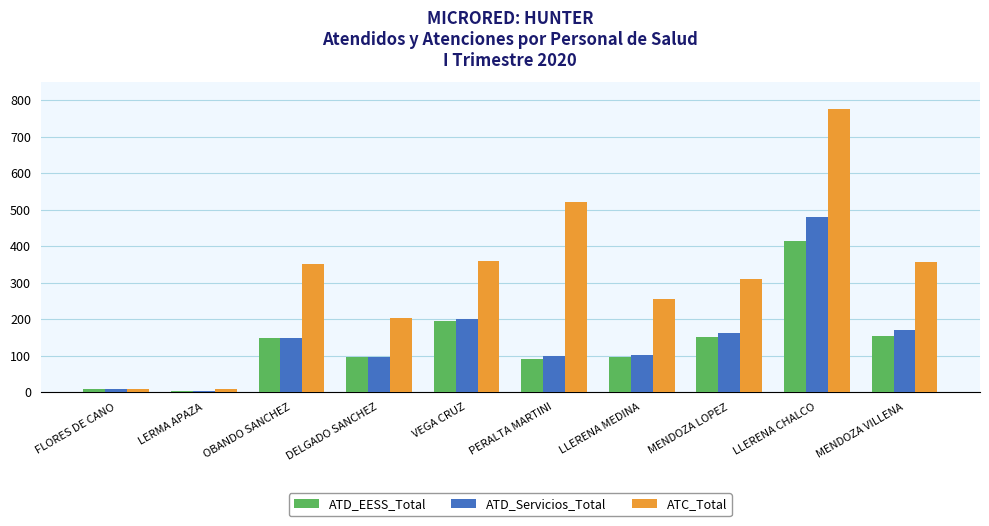

Which series has the widest spread of values?

ATC_Total